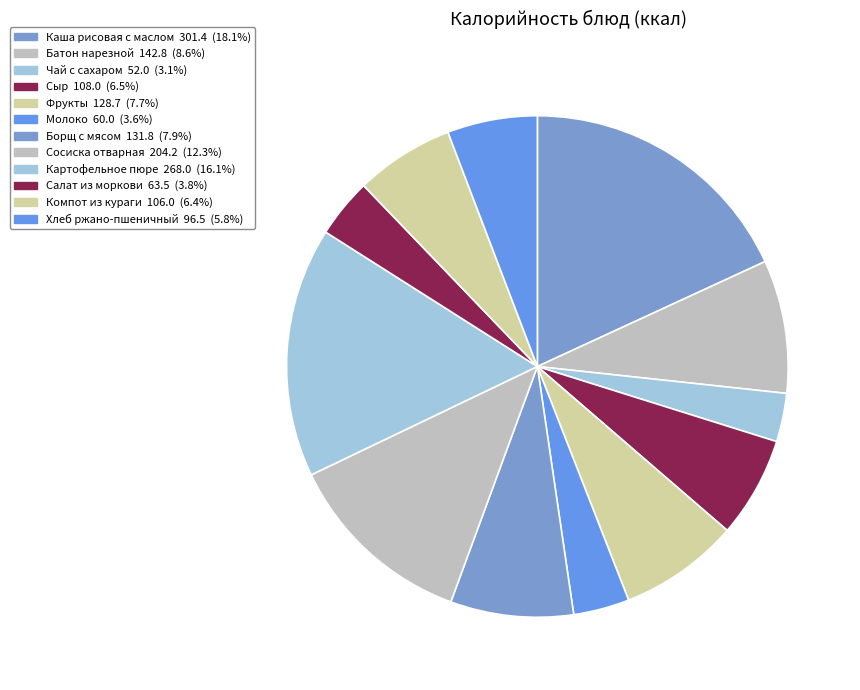

Is the sum of Хлеб ржано-пшеничный and Сосиска отварная greater than half?

No